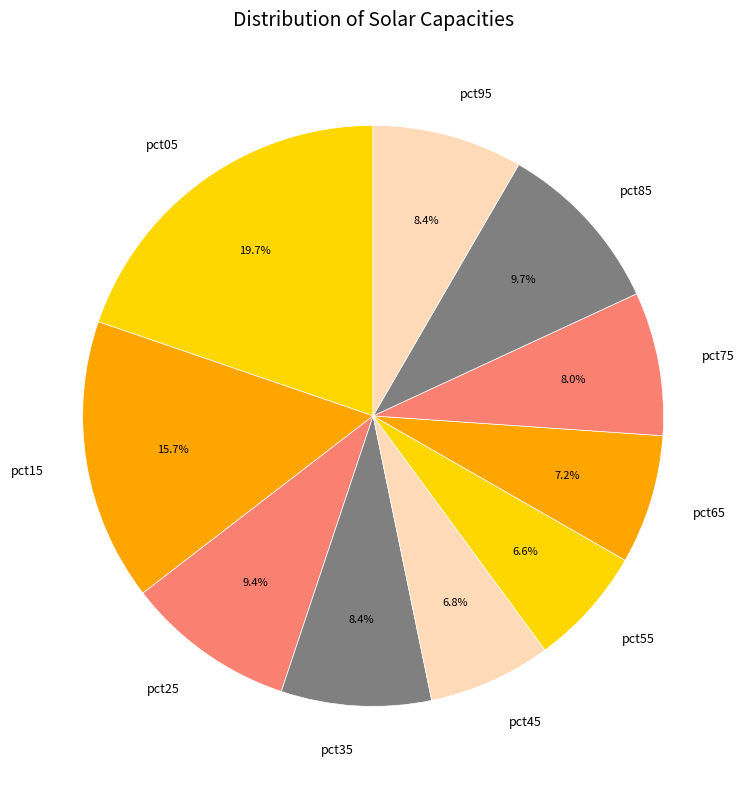

Is there a majority slice in this chart?

No